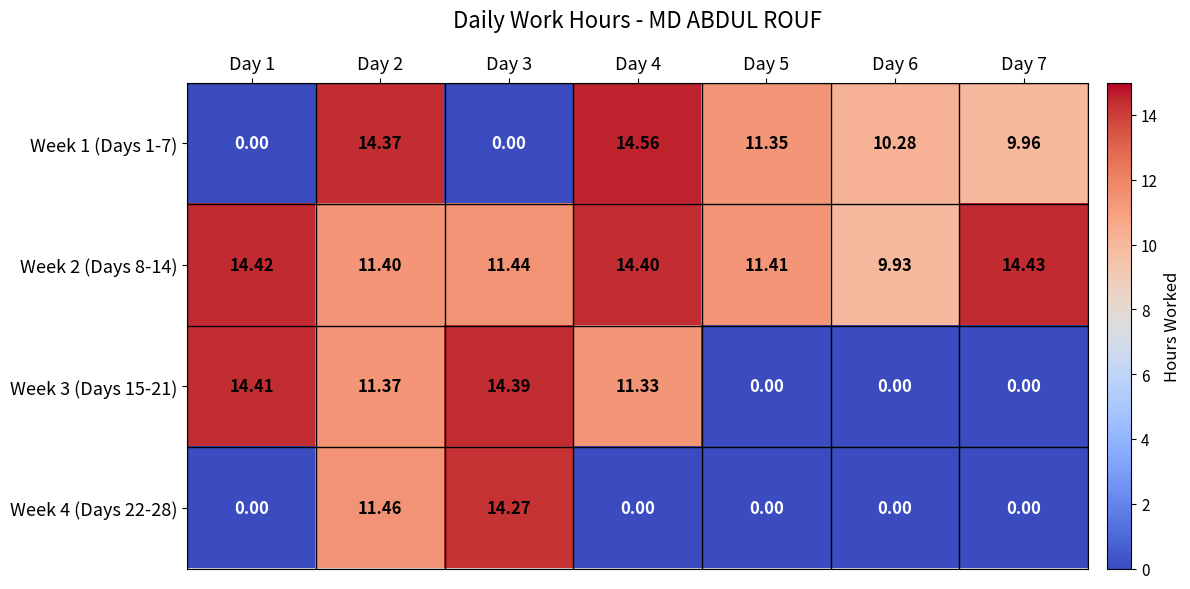

Between Day 2 and Day 7, which series saw the biggest shift?

Week 4 (Days 22-28)